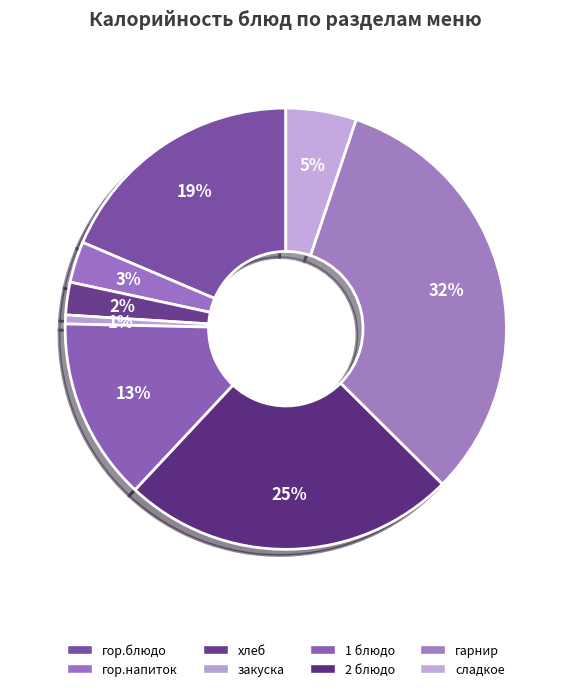

How many slices are in this pie chart?

8